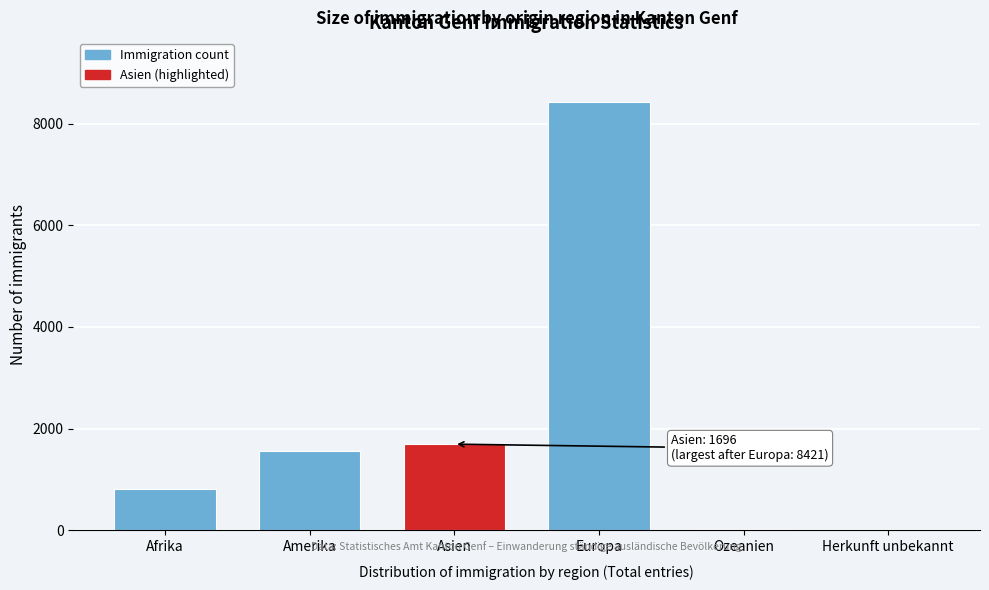

What is the change in value from Asien to Europa?

+6725